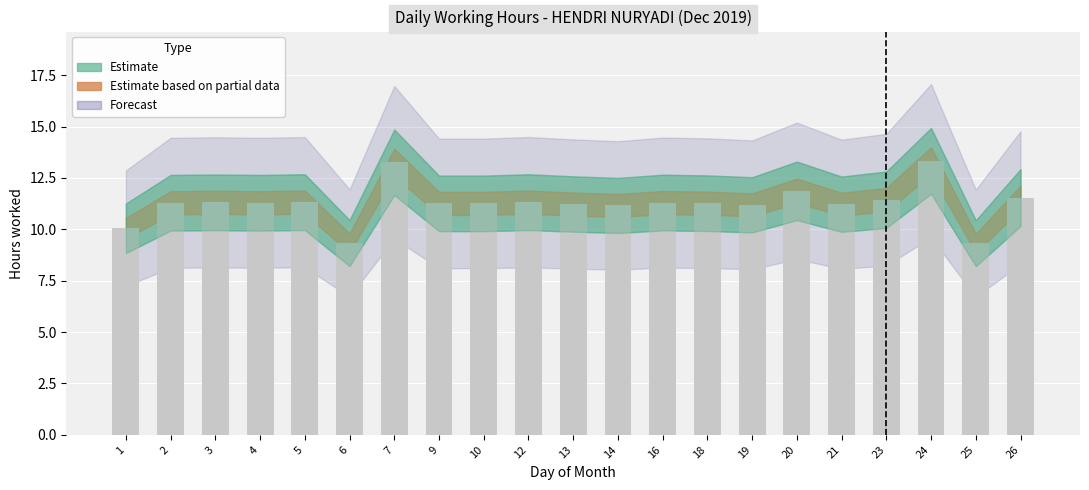

What is the minimum value shown in the chart?

9.3